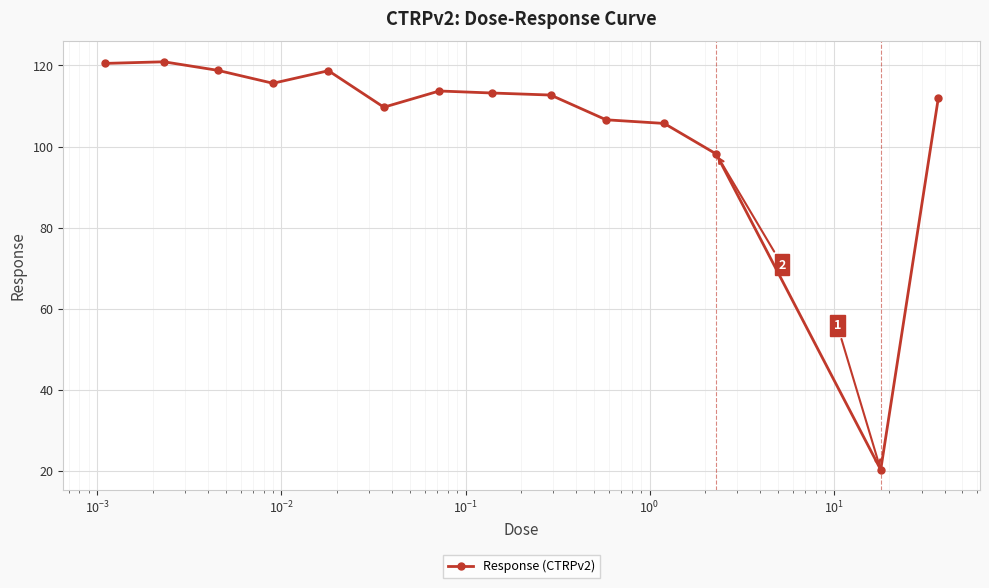

What is the value of the 4th point from the left?

115.6